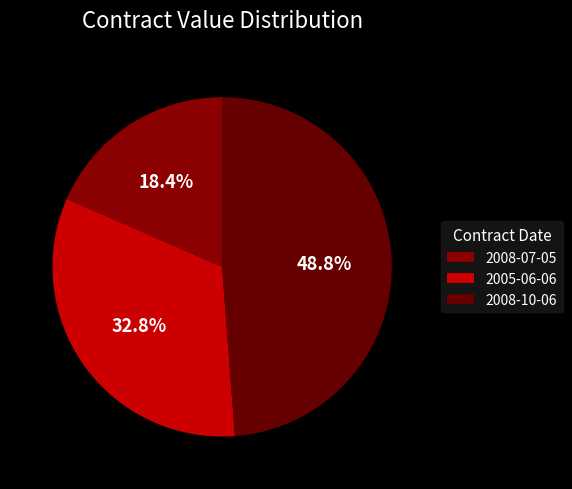

To the nearest percent, what is the difference between the 2008-07-05 and 2005-06-06 slice percentages?

14%